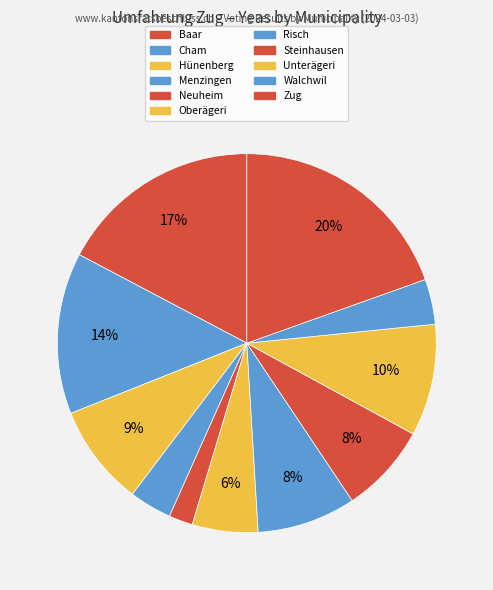

Count the number of slices in the pie.

11